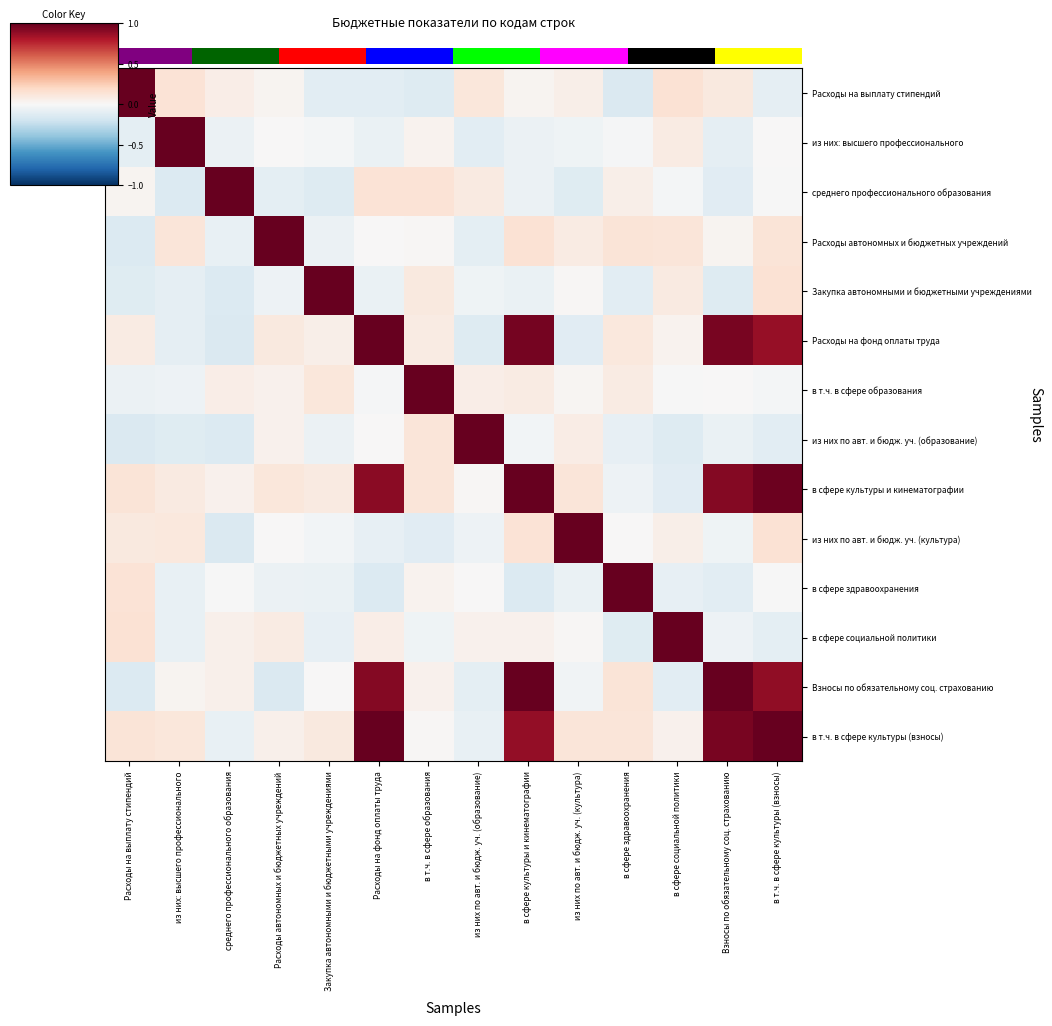

At which category is the sum across all series the highest?

в сфере культуры и кинематографии